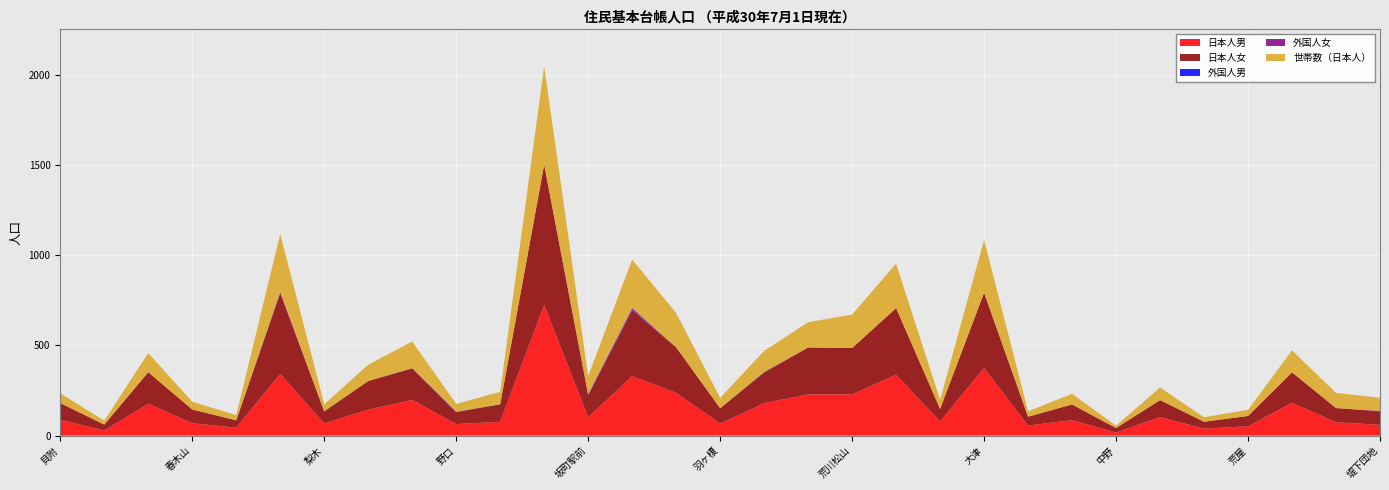

Reading left to right, list all the values displayed in this chart.

日本人男: 89	28	177	69	44	343	68	144	198	64	77	725	102	330	237	67	180	229	229	338	79	375	56	86	17	103	39	52	182	74	60
日本人女: 92	33	175	76	41	447	67	159	175	66	97	777	122	365	253	85	170	260	257	369	69	417	49	87	25	94	38	57	169	79	75
外国人男: 0	0	0	0	0	4	0	0	1	1	0	0	4	5	0	0	2	0	0	0	0	1	0	0	0	0	0	0	0	0	0
外国人女: 0	0	0	0	0	3	0	0	0	2	0	1	2	8	0	0	1	0	0	1	0	0	0	0	0	0	0	0	0	0	2
世帯数（日本人）: 54	22	106	43	29	321	39	90	148	43	69	546	100	269	190	57	117	140	186	246	50	293	30	59	13	70	25	34	122	84	73